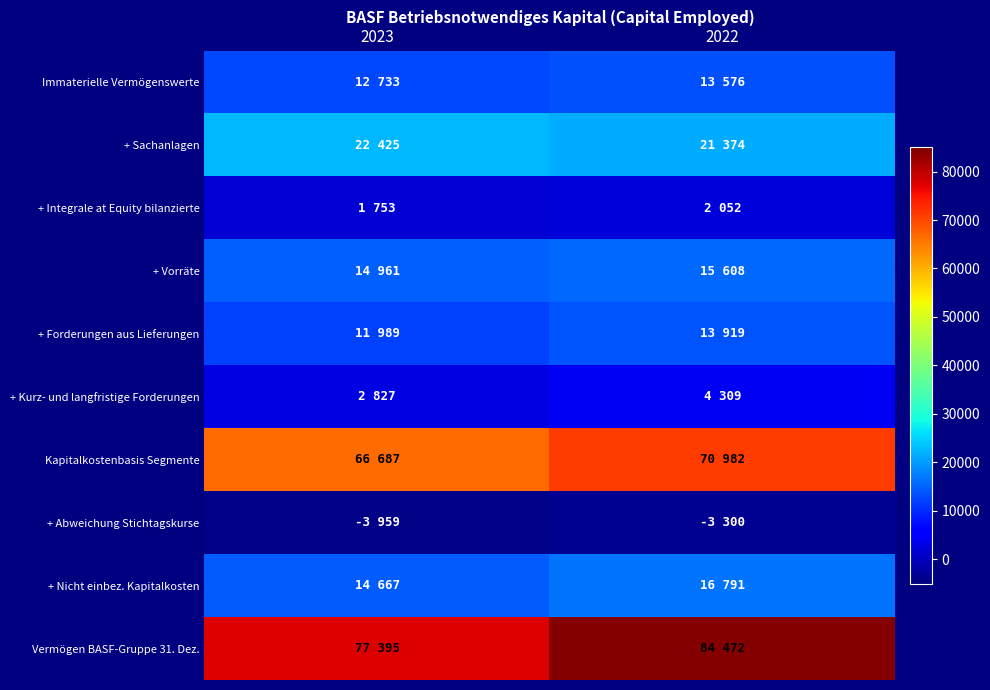

What is the minimum value shown in the chart?

-3959